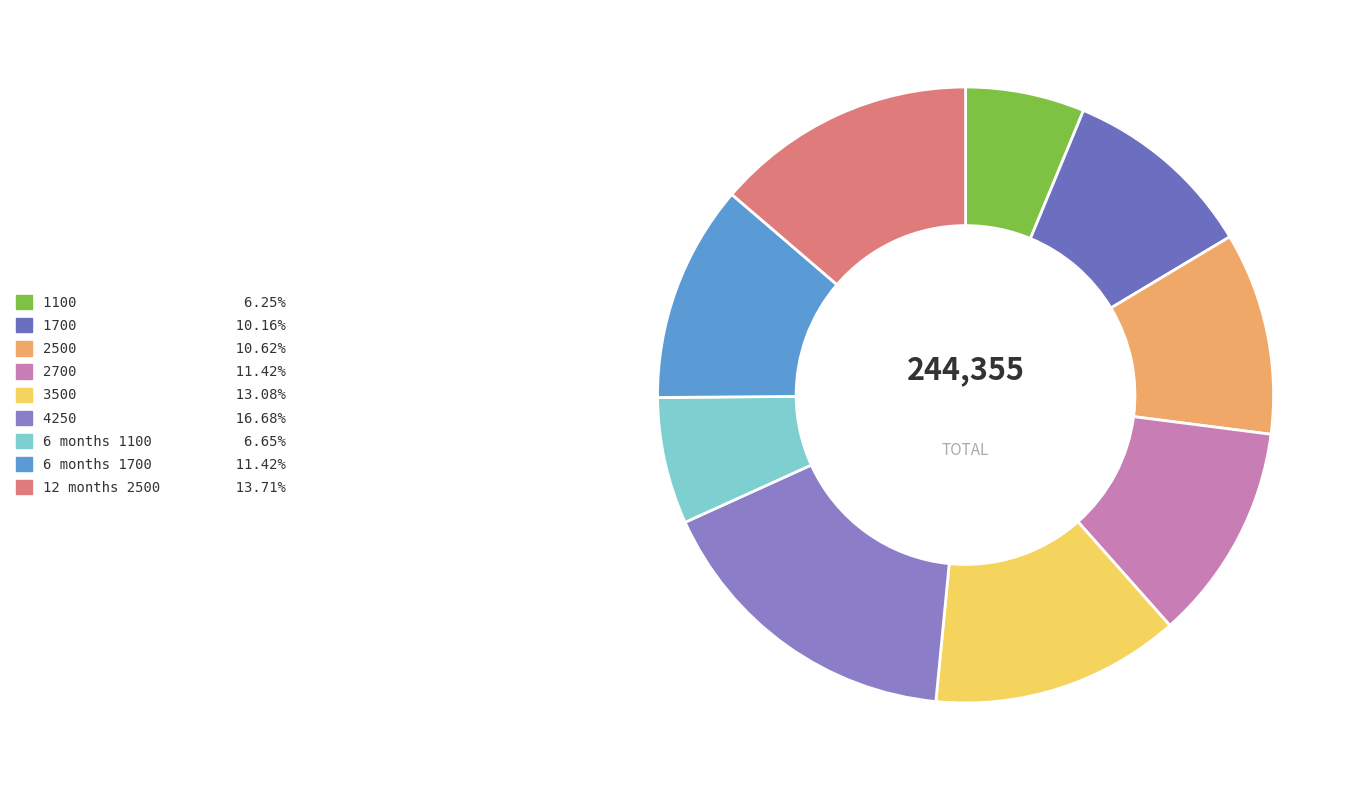

Rank the categories by value from highest to lowest.

4250, 12 months 2500, 3500, 2700, 6 months 1700, 2500, 1700, 6 months 1100, 1100